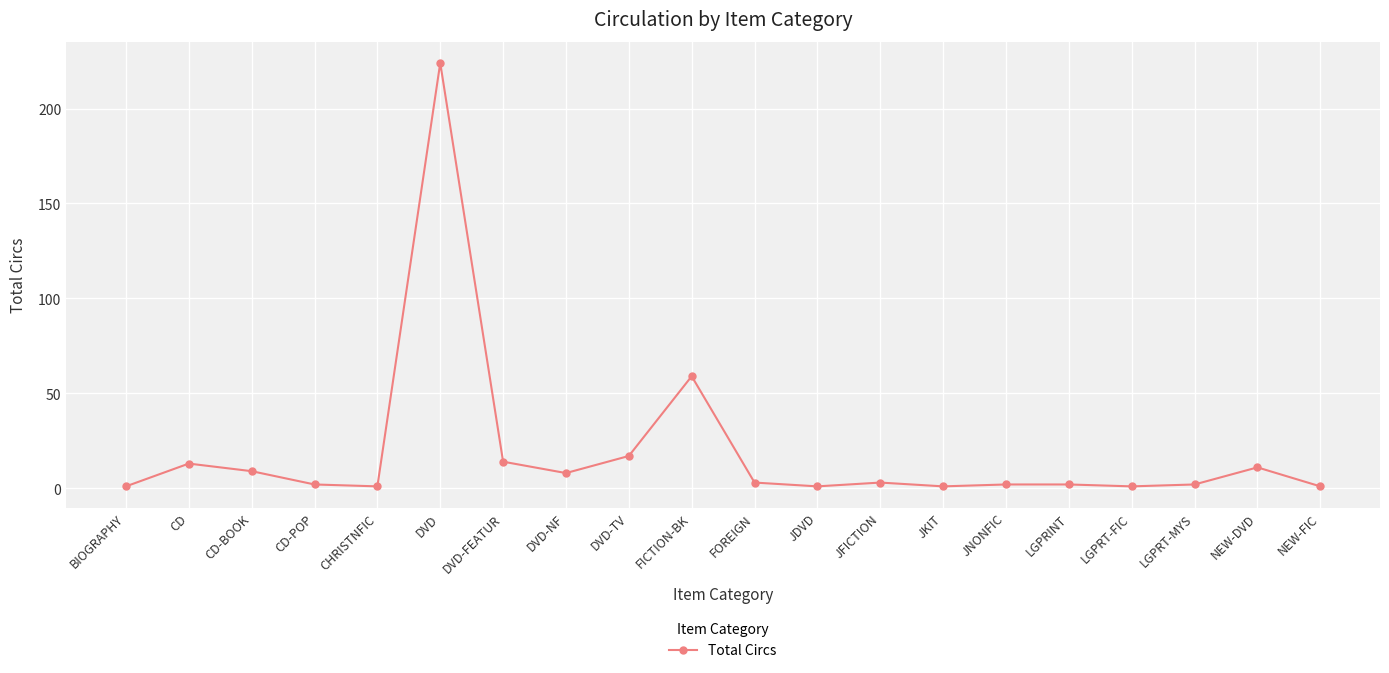

The chart shows a value of 86 at FICTION-BK. True or false?

False